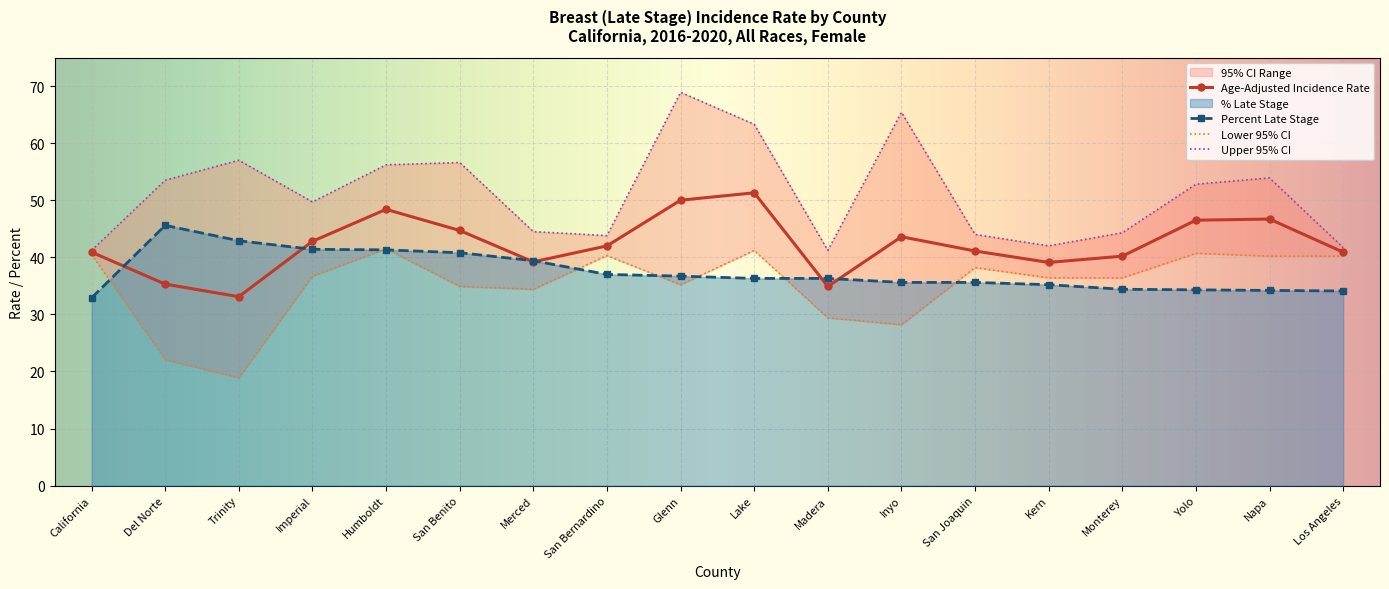

Reading left to right, transcribe all the data shown in this chart.

Age-Adjusted Rate: 40.9	35.3	33.1	42.8	48.4	44.7	39.2	42.0	50.0	51.3	34.9	43.6	41.1	39.1	40.2	46.5	46.7	40.9
Lower 95% CI: 40.5	22.1	18.9	36.7	41.5	34.9	34.4	40.3	35.2	41.2	29.4	28.2	38.2	36.4	36.4	40.7	40.2	40.2
Upper 95% CI: 41.2	53.5	57.0	49.7	56.2	56.6	44.5	43.8	68.9	63.3	41.2	65.4	44.0	42.0	44.3	52.8	53.9	41.7
Percent Late Stage: 32.9	45.6	42.9	41.4	41.3	40.8	39.4	37.0	36.7	36.3	36.3	35.6	35.6	35.2	34.4	34.3	34.2	34.1